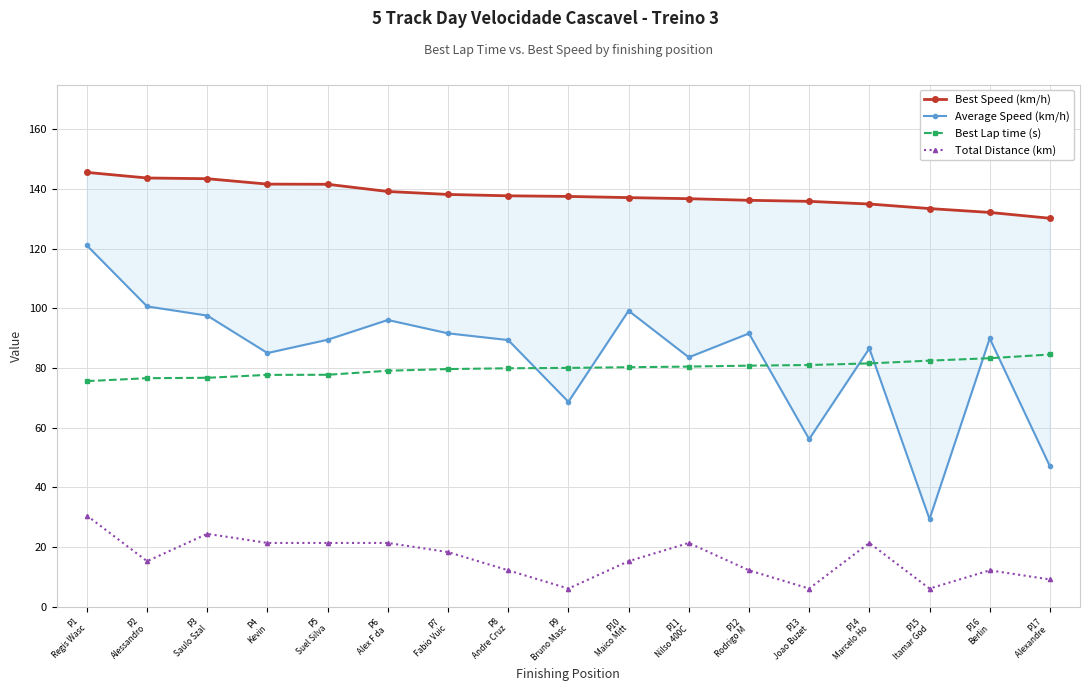

True or false: Best Lap time (s) and Average Speed (km/h) intersect in this chart.

True